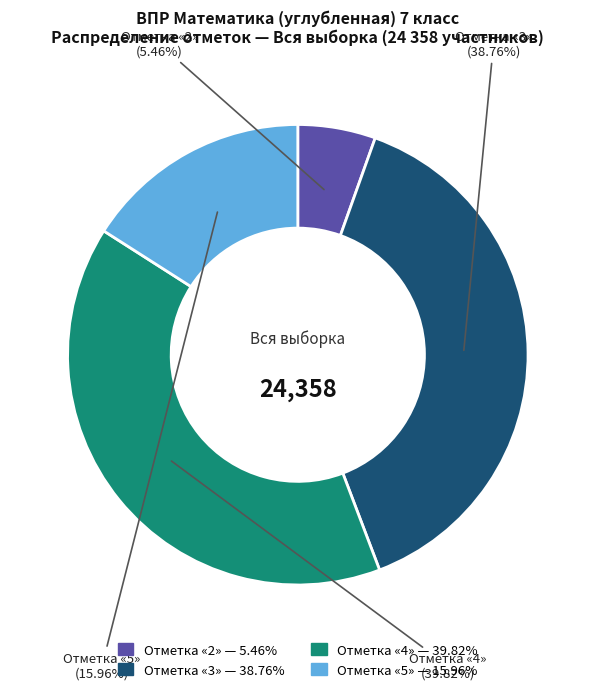

How many slices are in this pie chart?

4